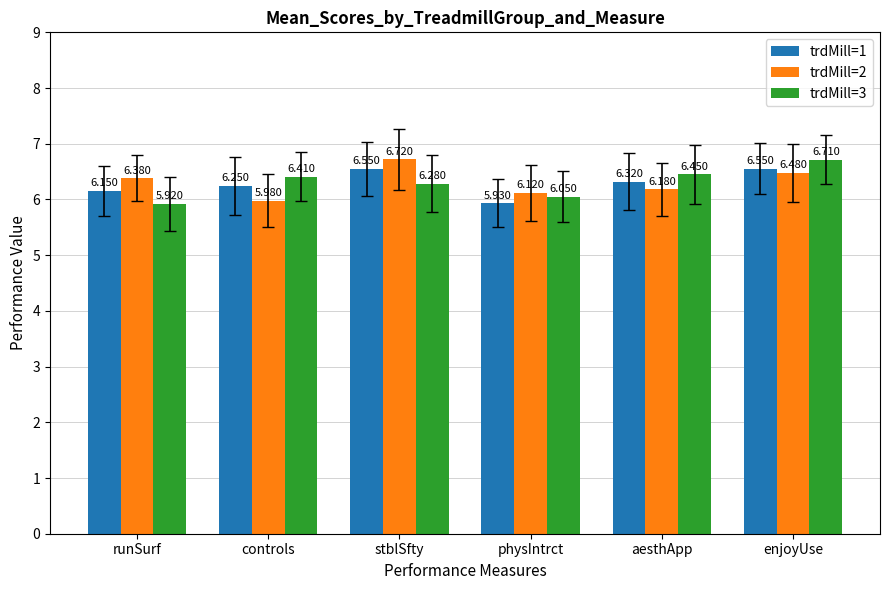

What is the label of the 4th bar from the left?

physIntrct